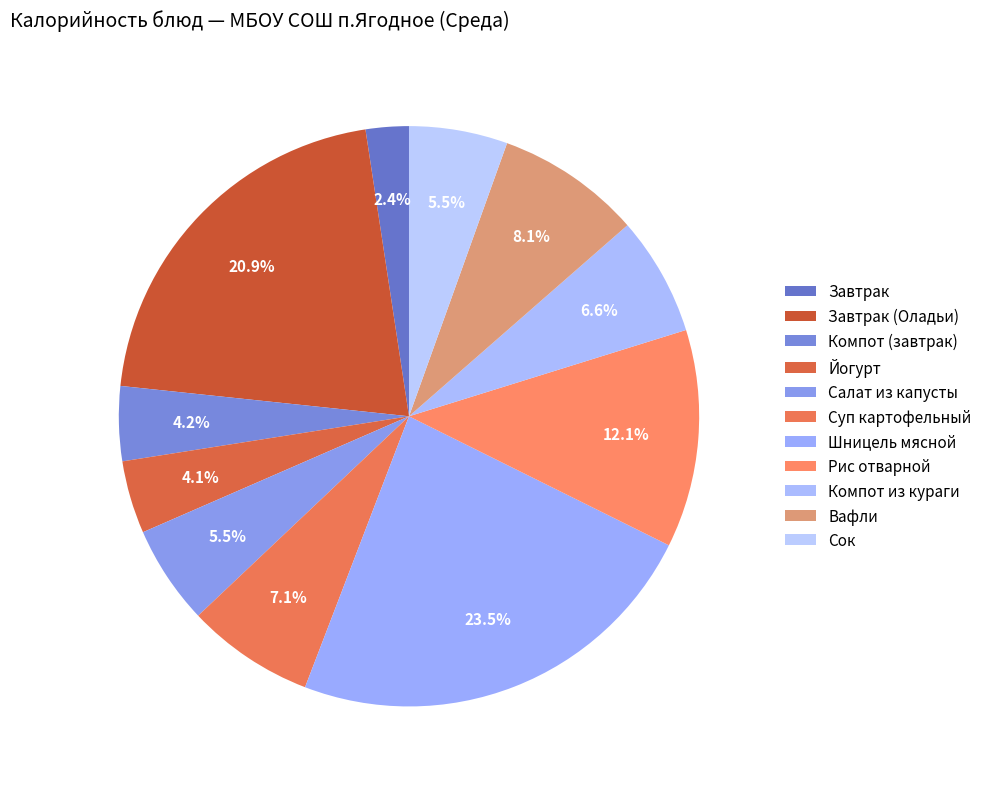

The Вафли slice represents 8% of the pie. True or false?

True